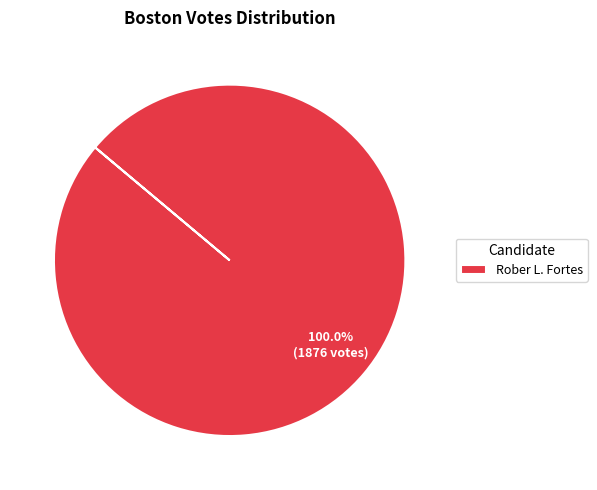

Which slice represents more than half of the pie?

Rober L. Fortes